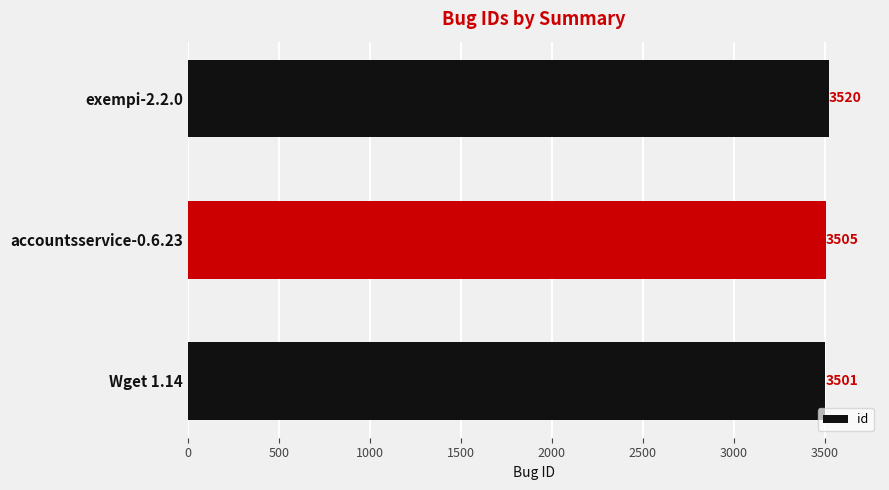

Rank the categories by value from lowest to highest.

Wget 1.14, accountsservice-0.6.23, exempi-2.2.0